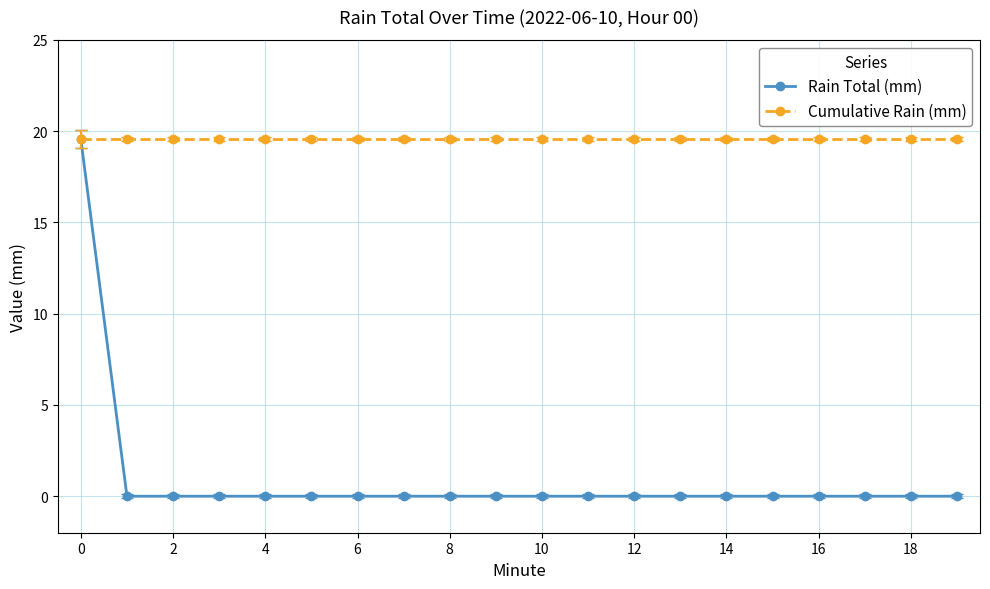

What is the greatest value displayed?

19.6